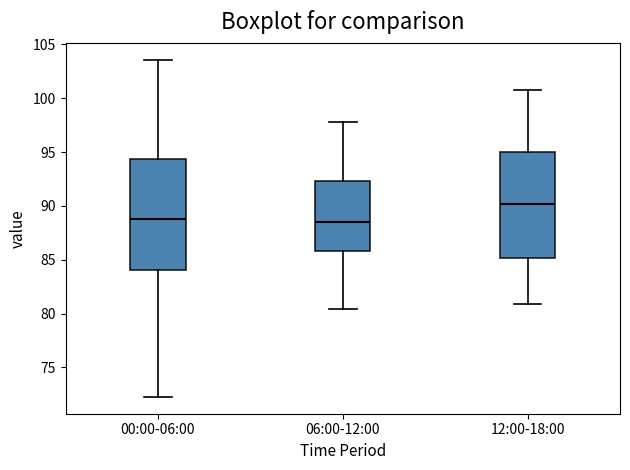

Reading left to right, transcribe this box plot: for each box, give where its median line is, the range the box spans, and where its two whiskers end, as read against the y-axis. The values are not printed on the chart, so give them approximately, as read against the axis.

00:00-06:00: median 89.0, box 84.0 to 94.5, whiskers 72.5 to 103.5
06:00-12:00: median 88.5, box 86.0 to 92.5, whiskers 80.5 to 98.0
12:00-18:00: median 90.0, box 85.0 to 95.0, whiskers 81.0 to 101.0